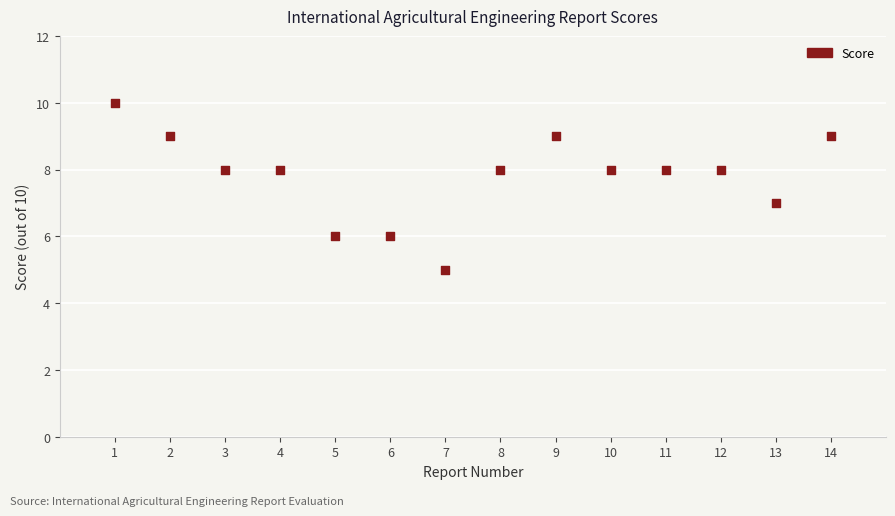

What is the range of X values (max minus min)?

13